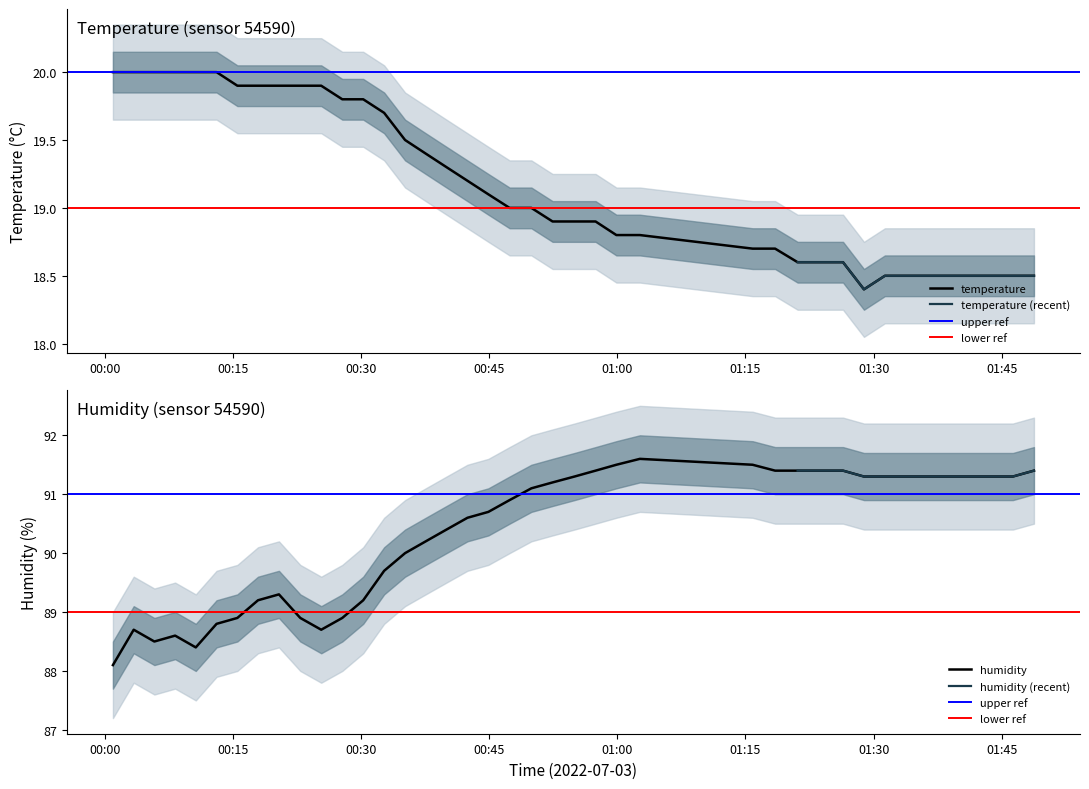

Does the chart display data point markers on the line(s)?

No